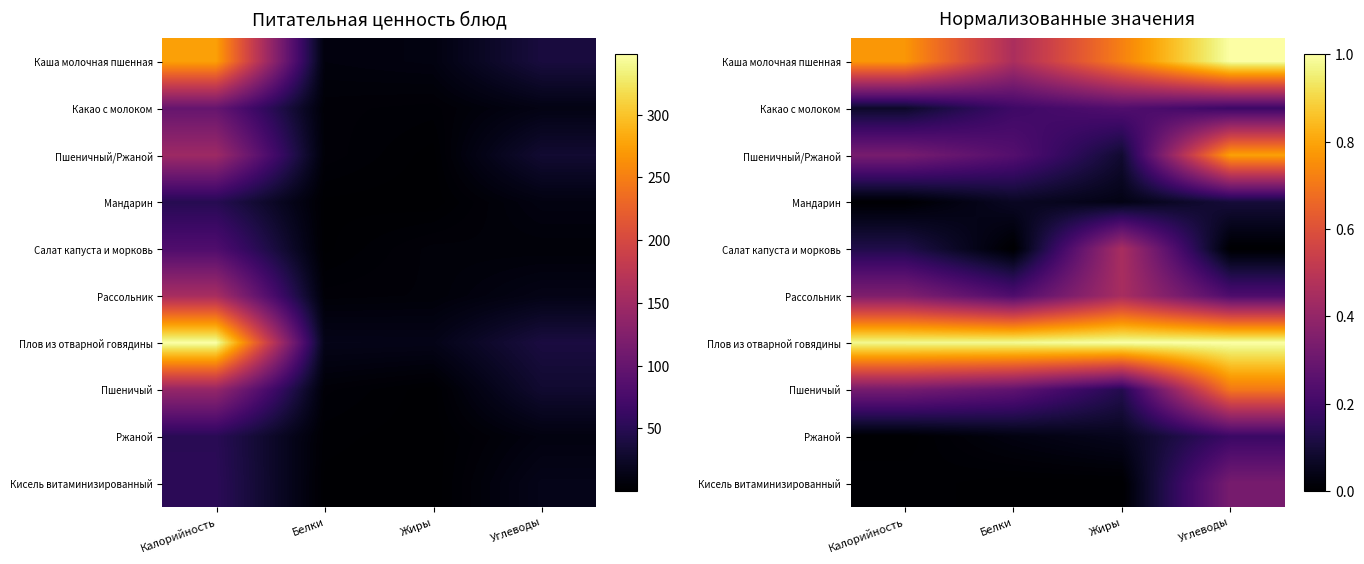

Count the Плов из отварной говядины values in the range 0 to 1.

4